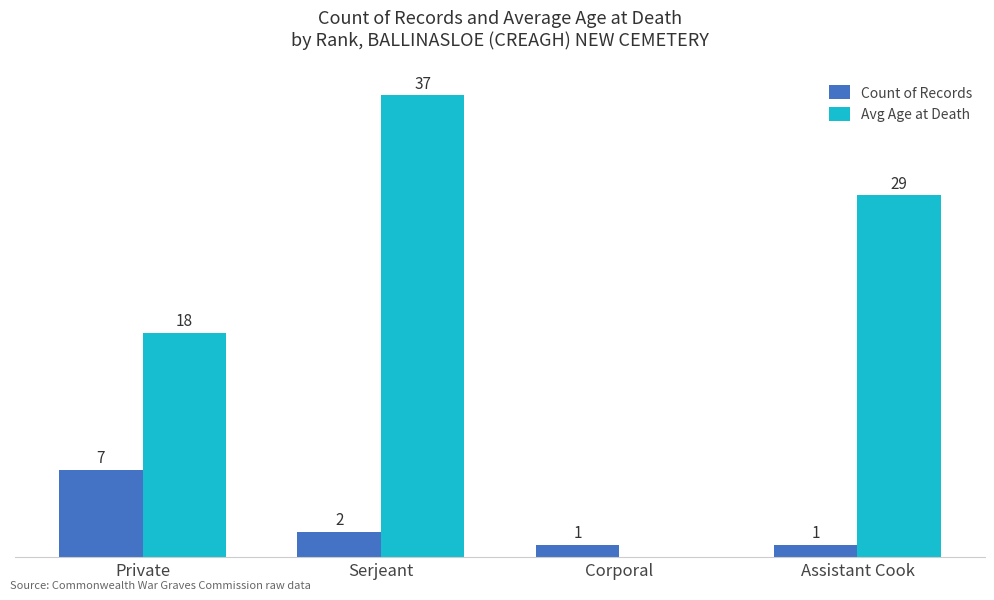

Where is Count of Records nearest to the value 4?

Serjeant